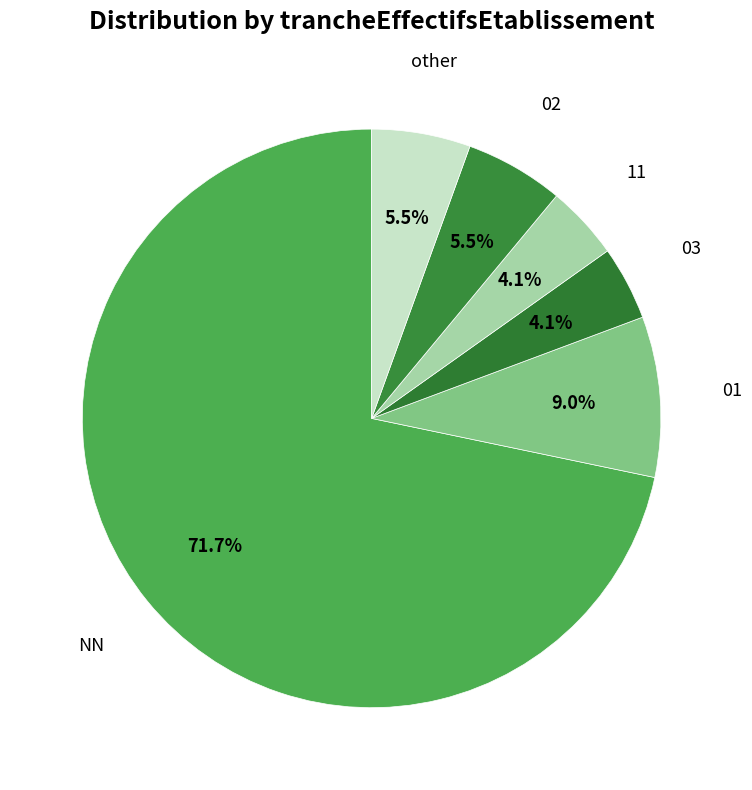

How many slices are in this pie chart?

6